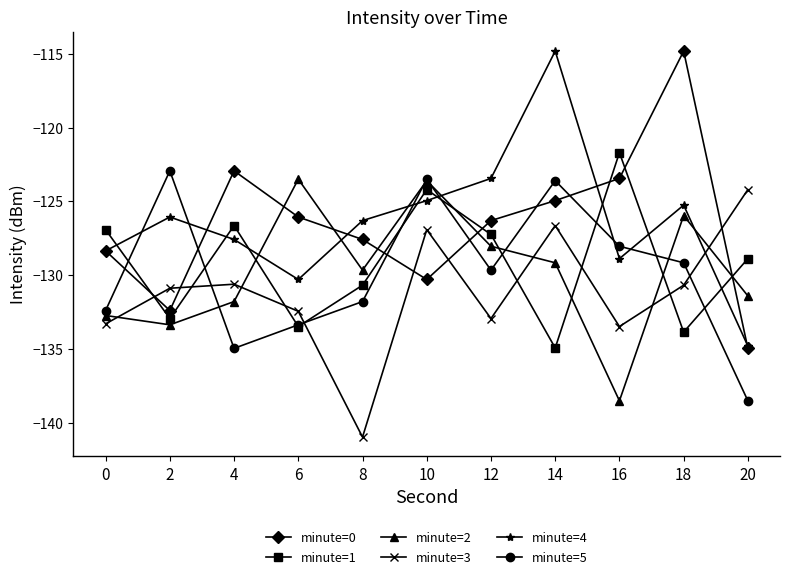

In minute=2, how many points are higher than both neighbors (excluding endpoints)?

3